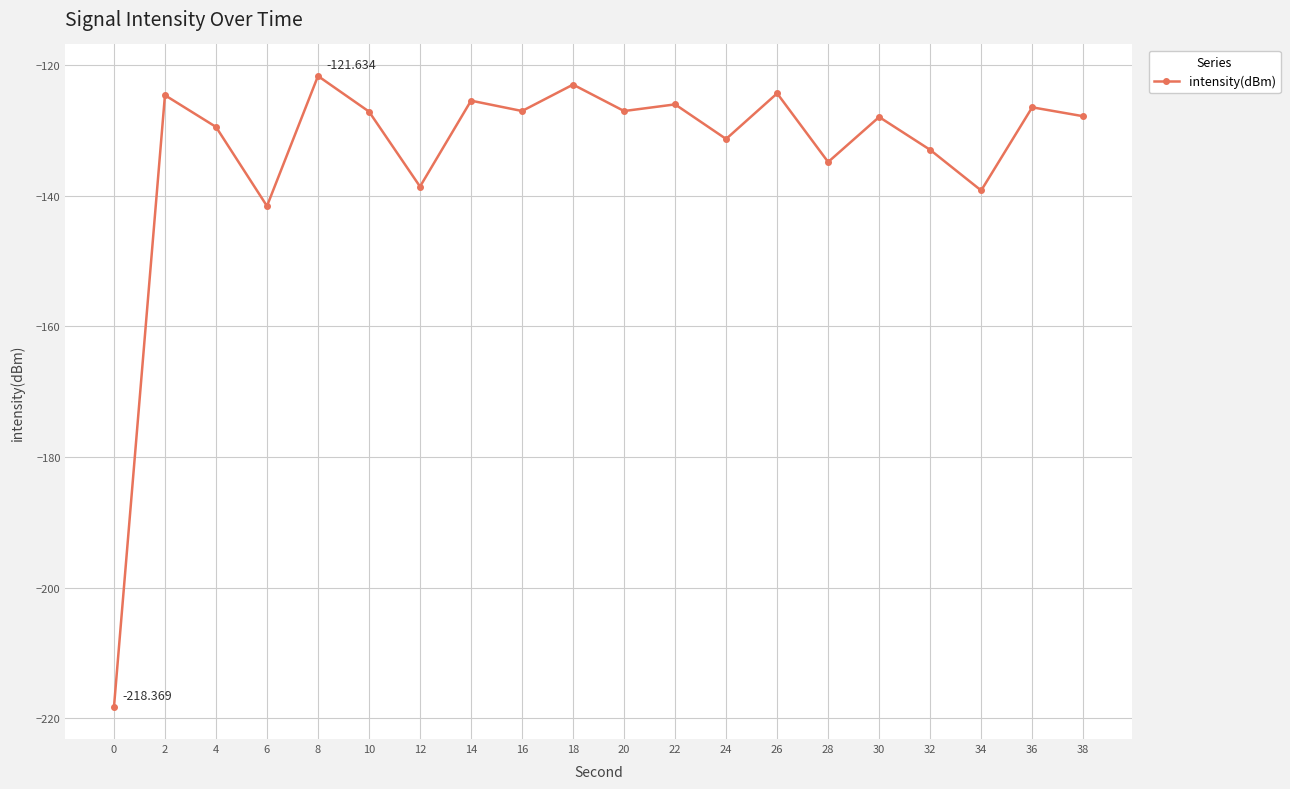

True or false: there are more than 2 points higher than both neighbors.

True